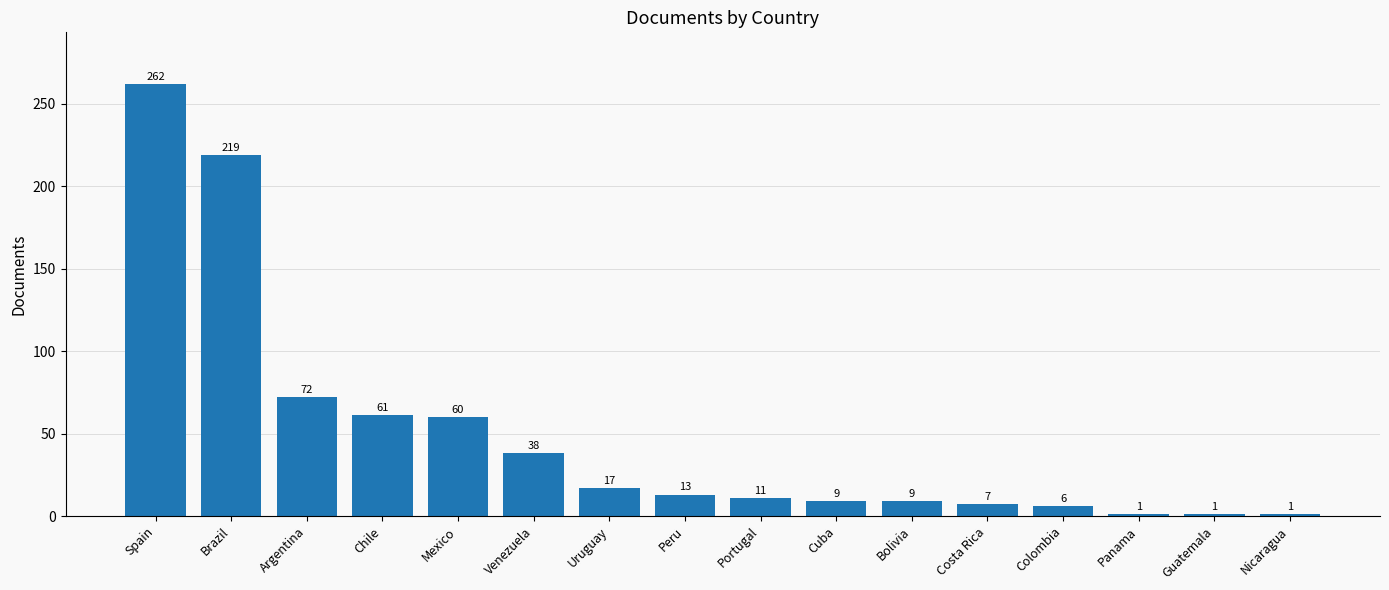

At which label is the value closest to 131?

Argentina